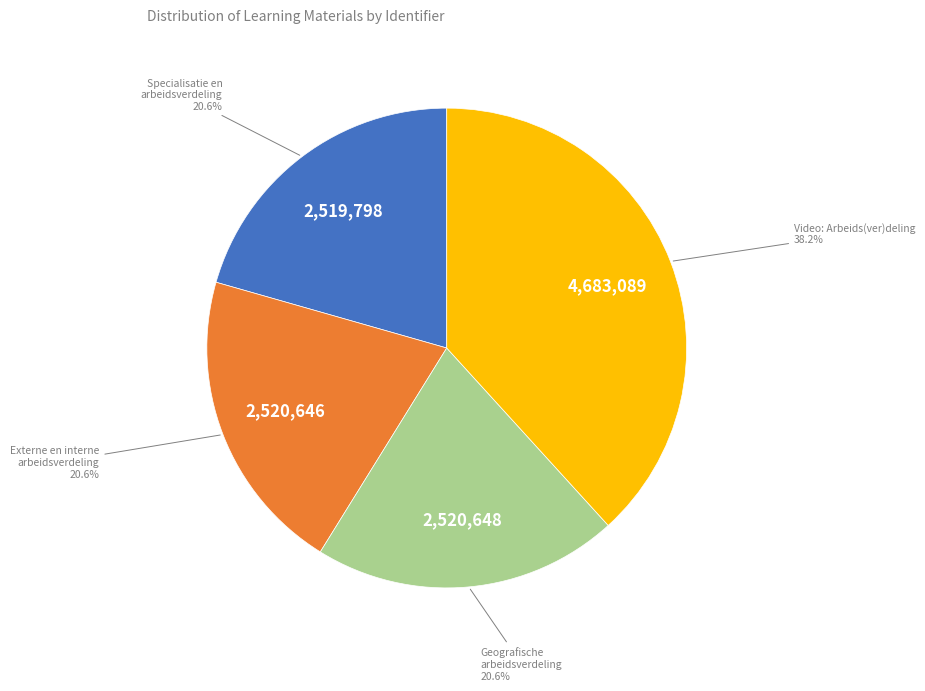

Is there a majority slice in this chart?

No